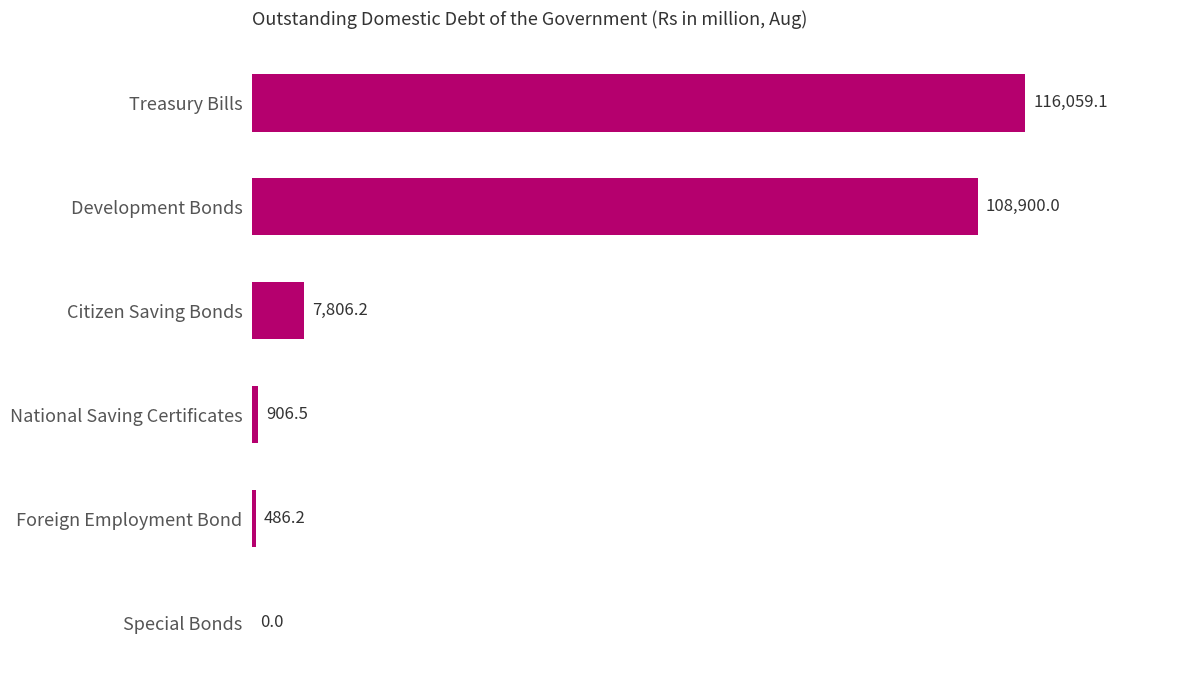

How many data points does each series have?

6